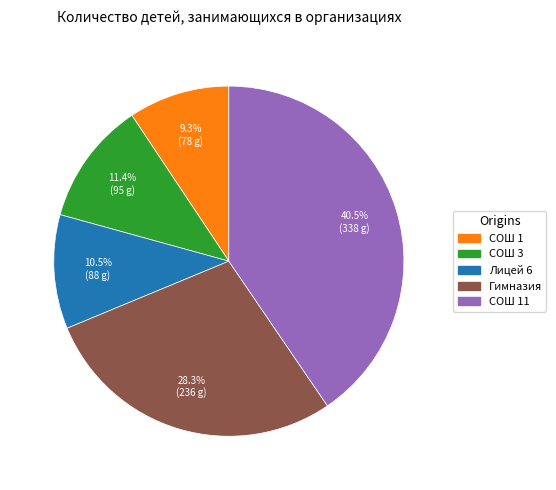

Is there any slice that represents more than half of the pie?

No